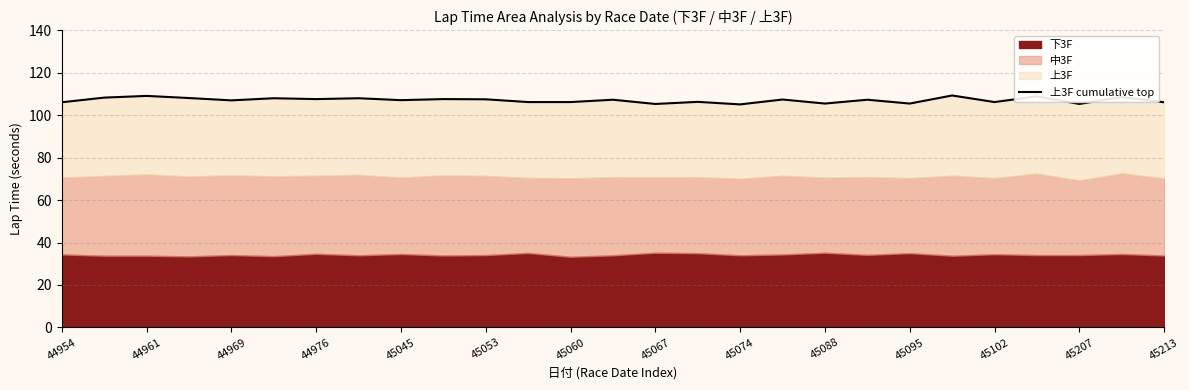

What is the value of the 20th point from the left?

107.3